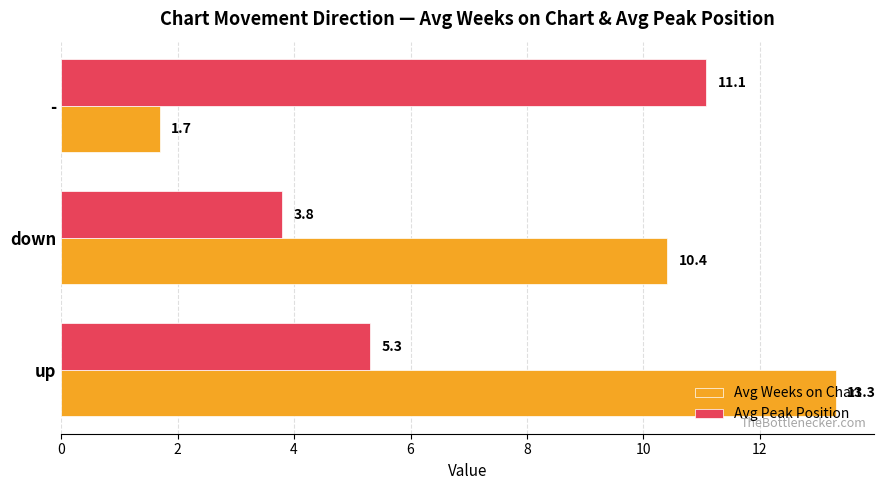

How many data points in Avg Peak Position are above 5?

2